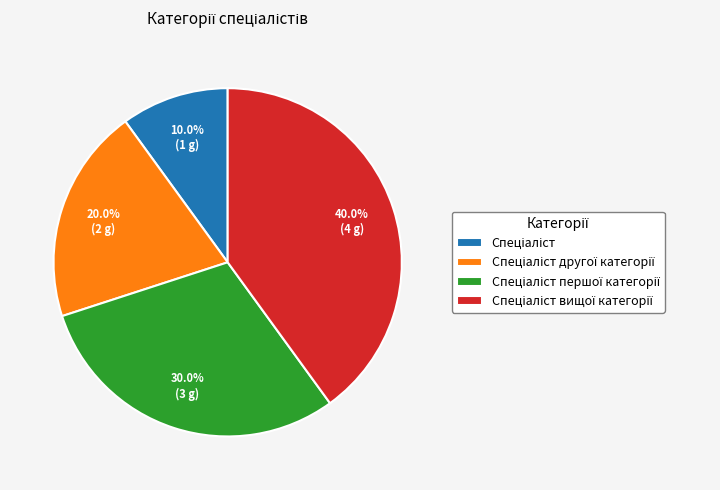

Is there a majority slice in this chart?

No